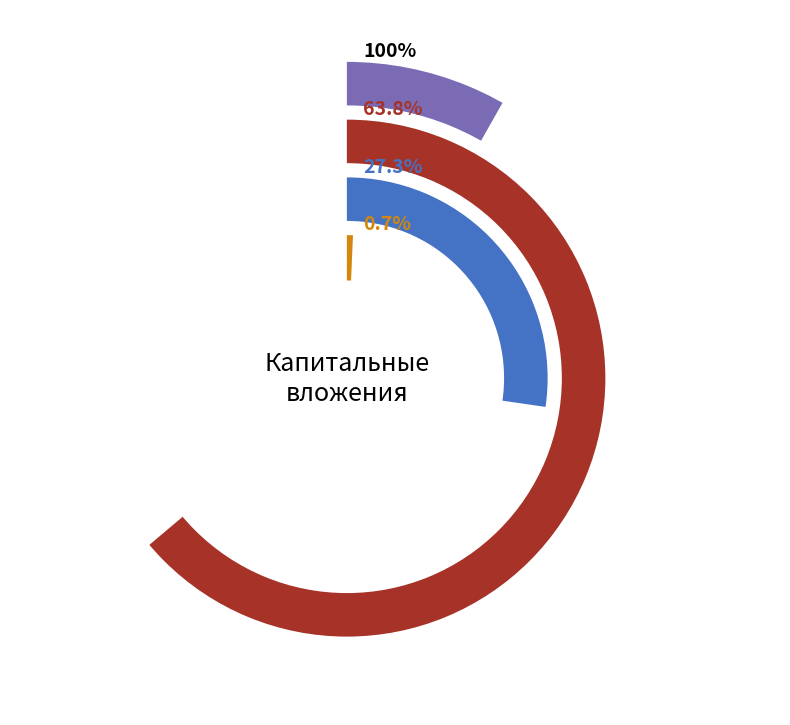

To the nearest percent, what portion does проектно-изыскательские работы represent?

99%